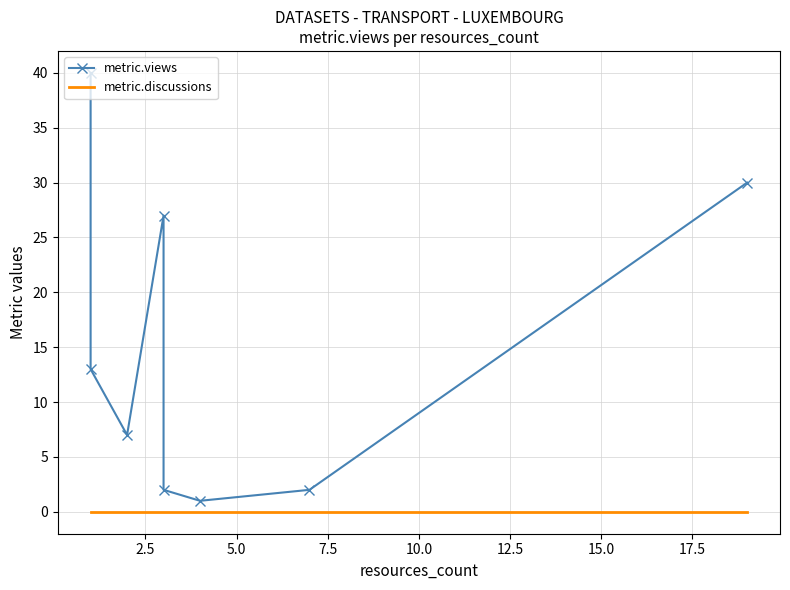

Rank the series by their average value, from highest to lowest.

metric.views, metric.discussions